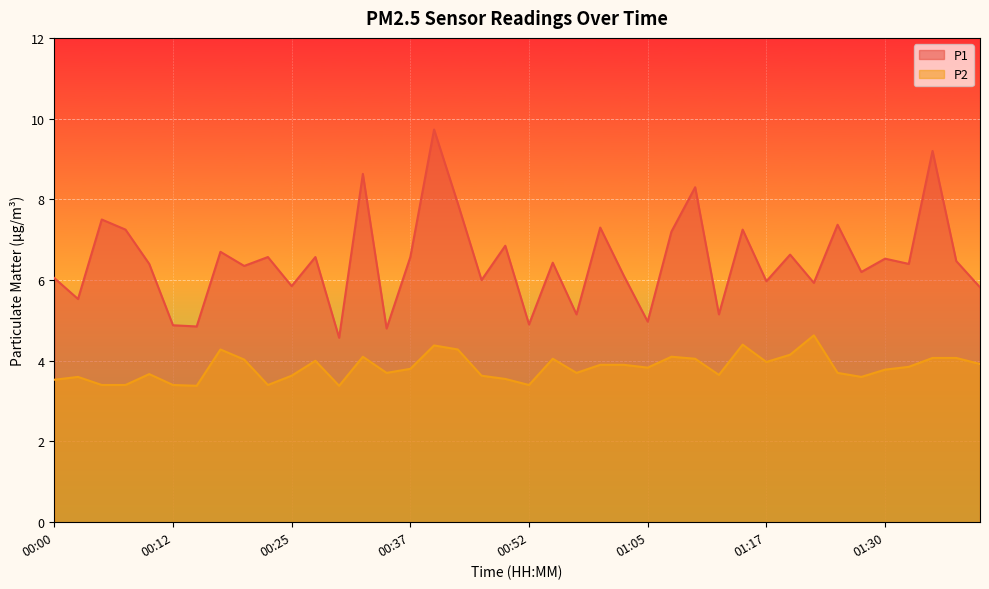

List the labels in order of P2 value, smallest first.

00:15, 00:30, 00:05, 00:07, 00:12, 00:22, 00:52, 00:00, 00:50, 00:03, 01:27, 00:25, 00:47, 01:12, 00:10, 00:34, 00:57, 01:25, 01:30, 00:37, 01:05, 01:32, 01:00, 01:02, 01:40, 01:17, 00:27, 00:20, 00:55, 01:10, 01:35, 01:37, 00:32, 01:07, 01:20, 00:17, 00:42, 00:39, 01:15, 01:22